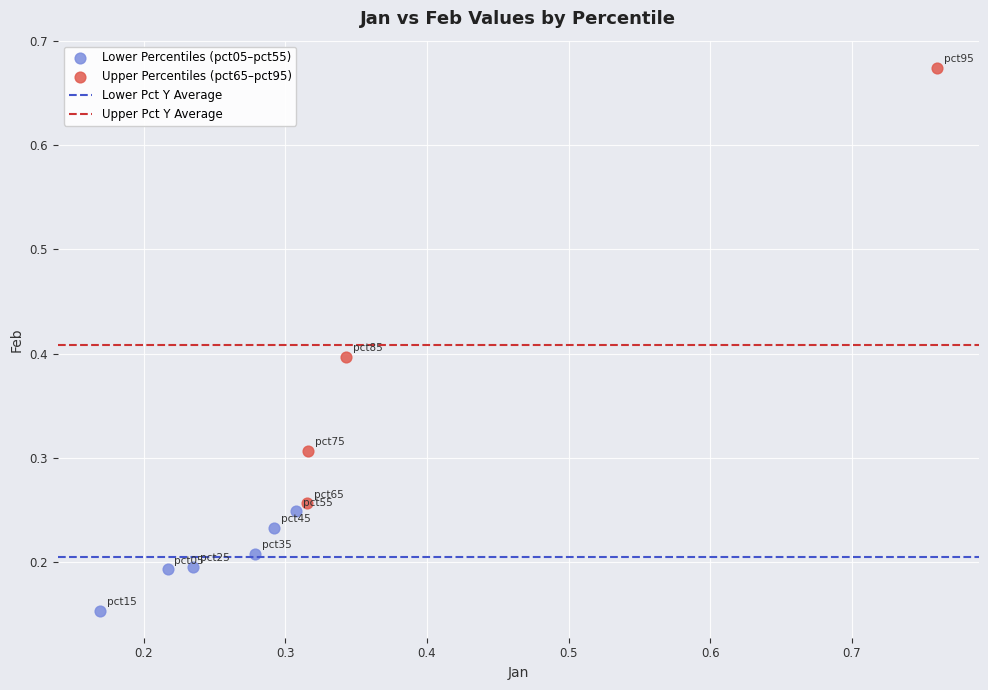

Which series has the widest spread of Y values?

Upper Percentiles (pct65–pct95)